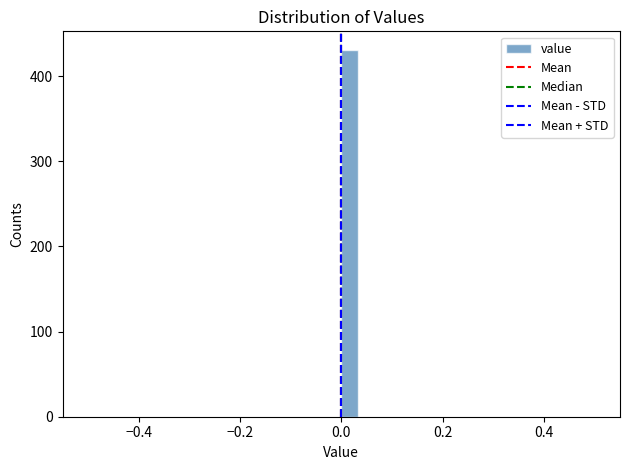

Around what value on the x-axis is the tallest bar? Give the approximate position of its centre, as read against the axis.

0.02